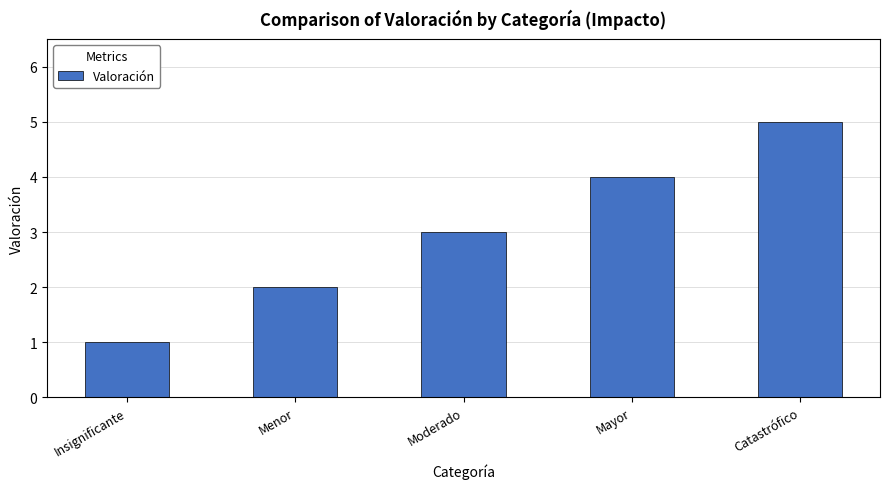

What is the sum of the values at Menor and Catastrófico?

7